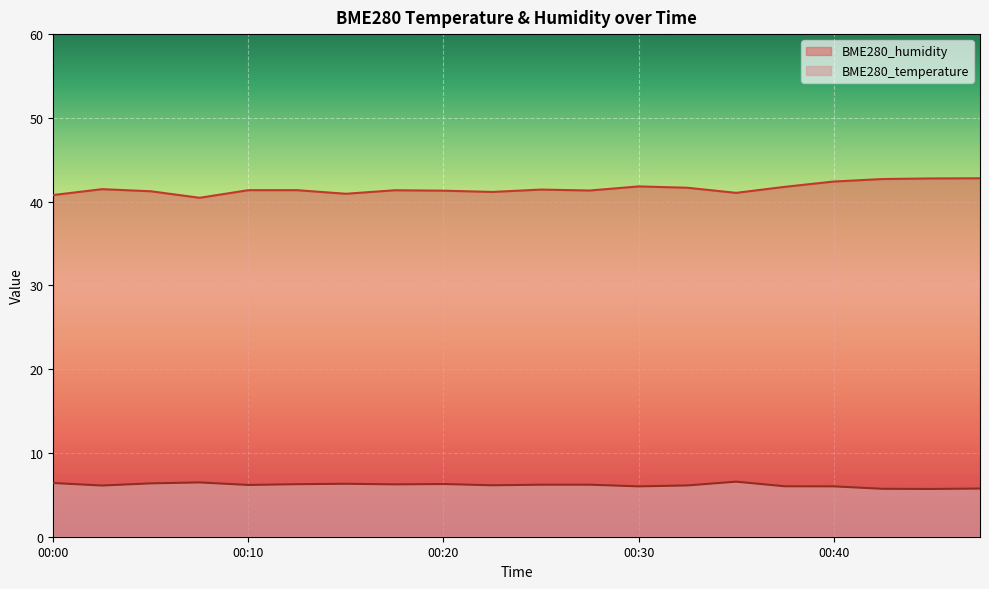

What is the sum of the BME280_temperature values at 00:20 and 00:10?

12.5